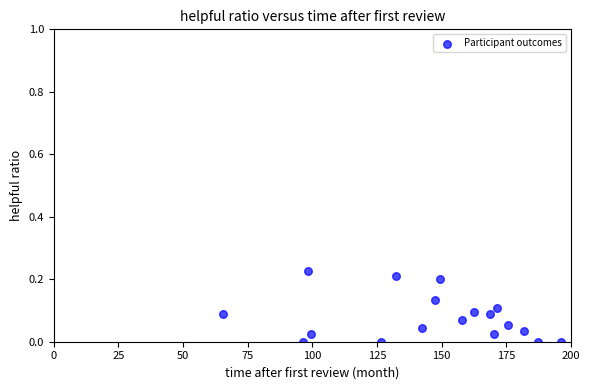

What is the range of X values (max minus min)?

130.9